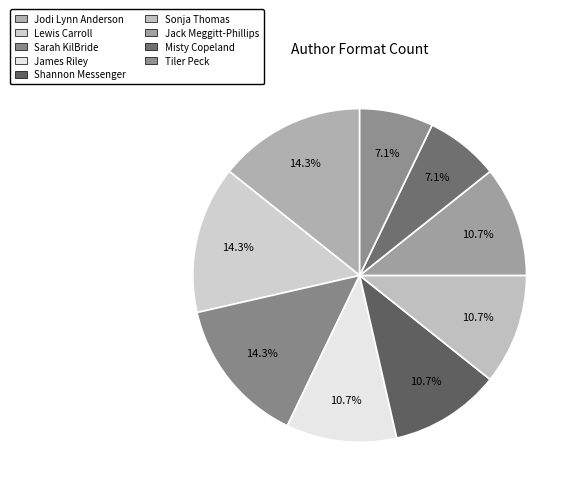

Count the number of slices in the pie.

9